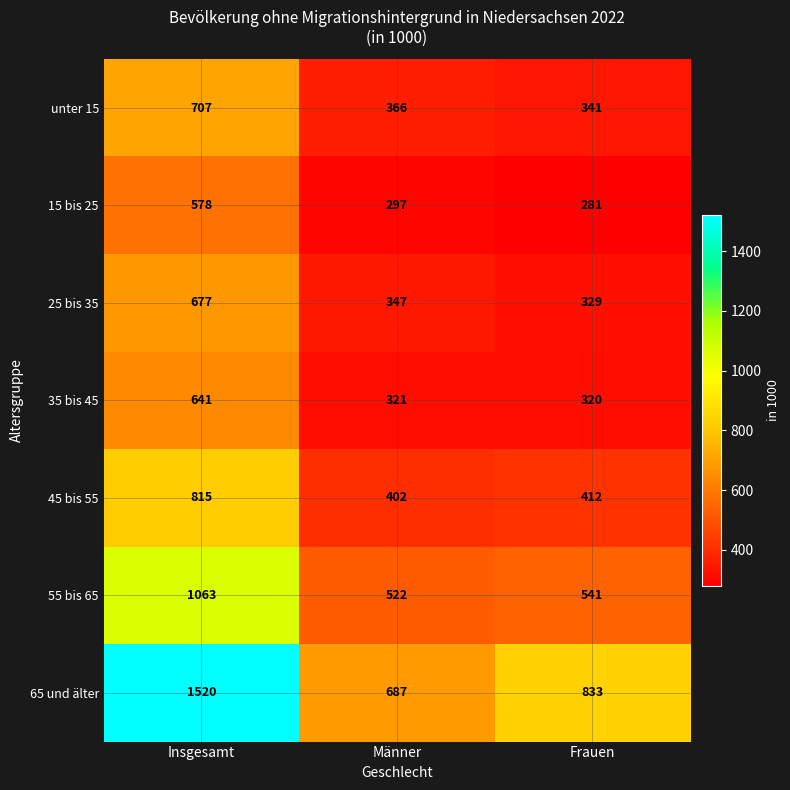

At which category does the chart reach its minimum across all series?

Frauen